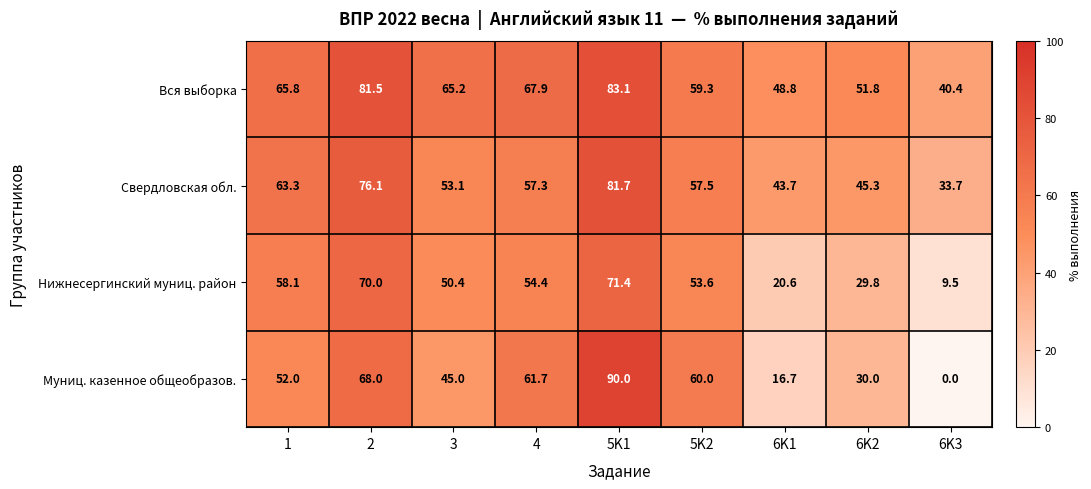

Count the number of categories in the chart.

9